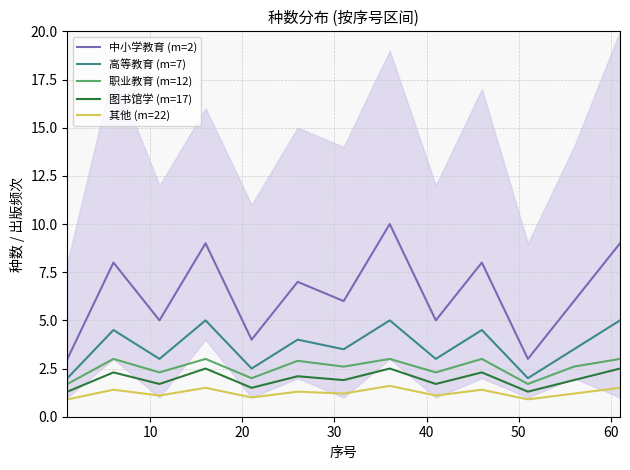

List the series in order of their peak value, lowest first.

其他 (m=22), 图书馆学 (m=17), 职业教育 (m=12), 高等教育 (m=7), 中小学教育 (m=2)